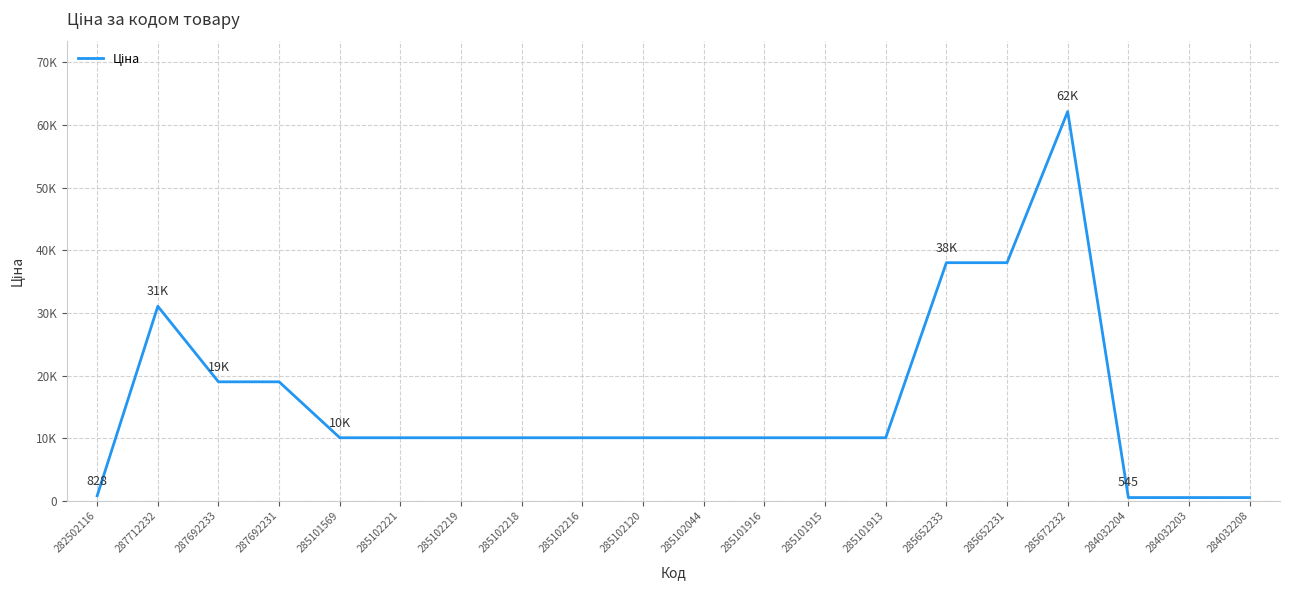

Which label corresponds to the largest value in the chart?

285672232